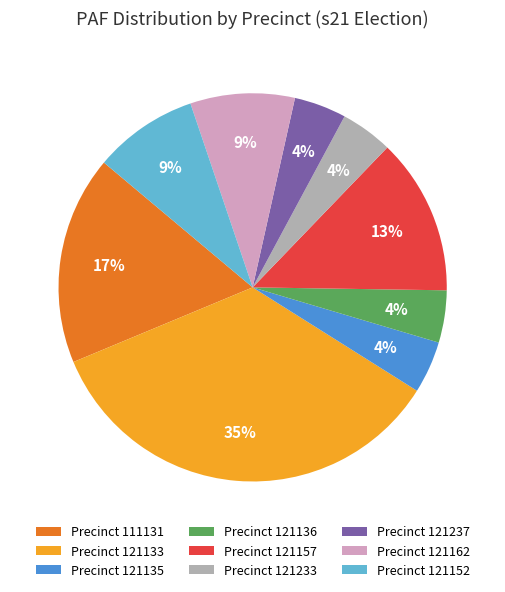

Is there a majority slice in this chart?

No